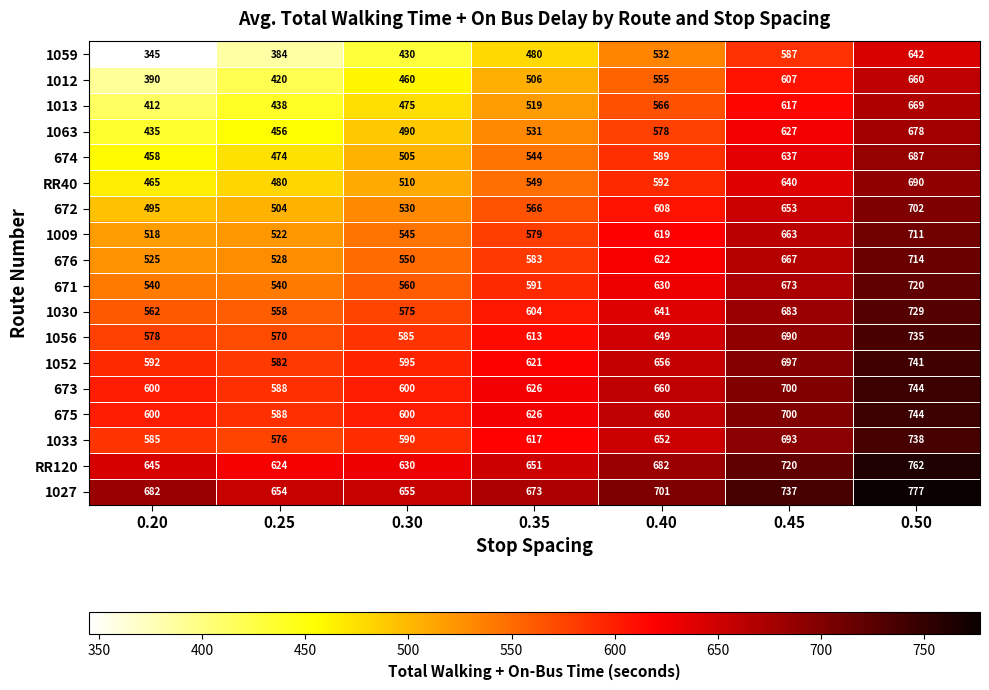

At which label is 1059 closest to 493?

0.35